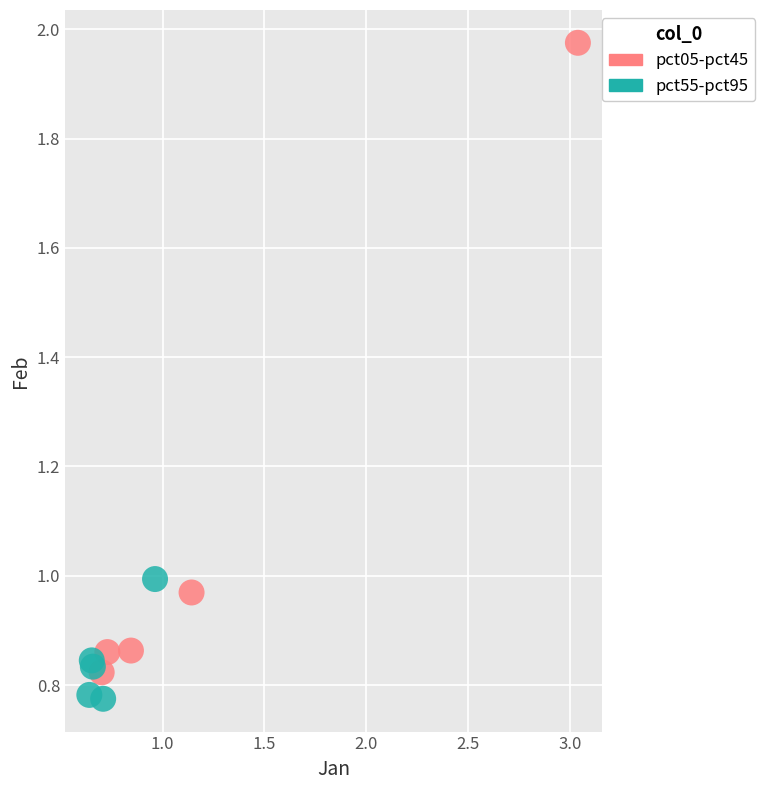

Which series contains the lowest Y value?

pct55-pct95